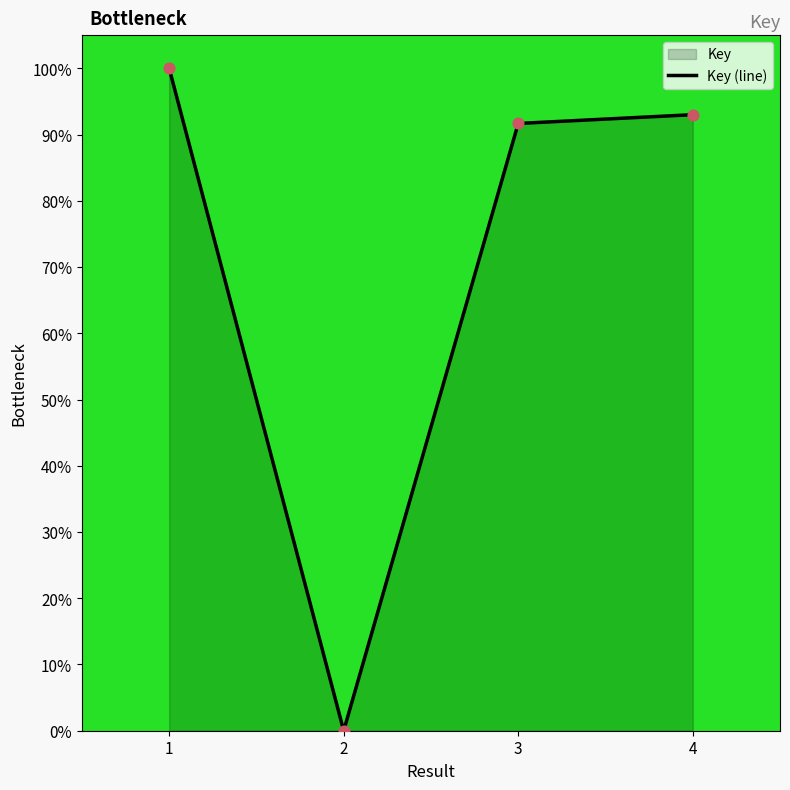

What is the change in value from 2 to 4?

+93.0